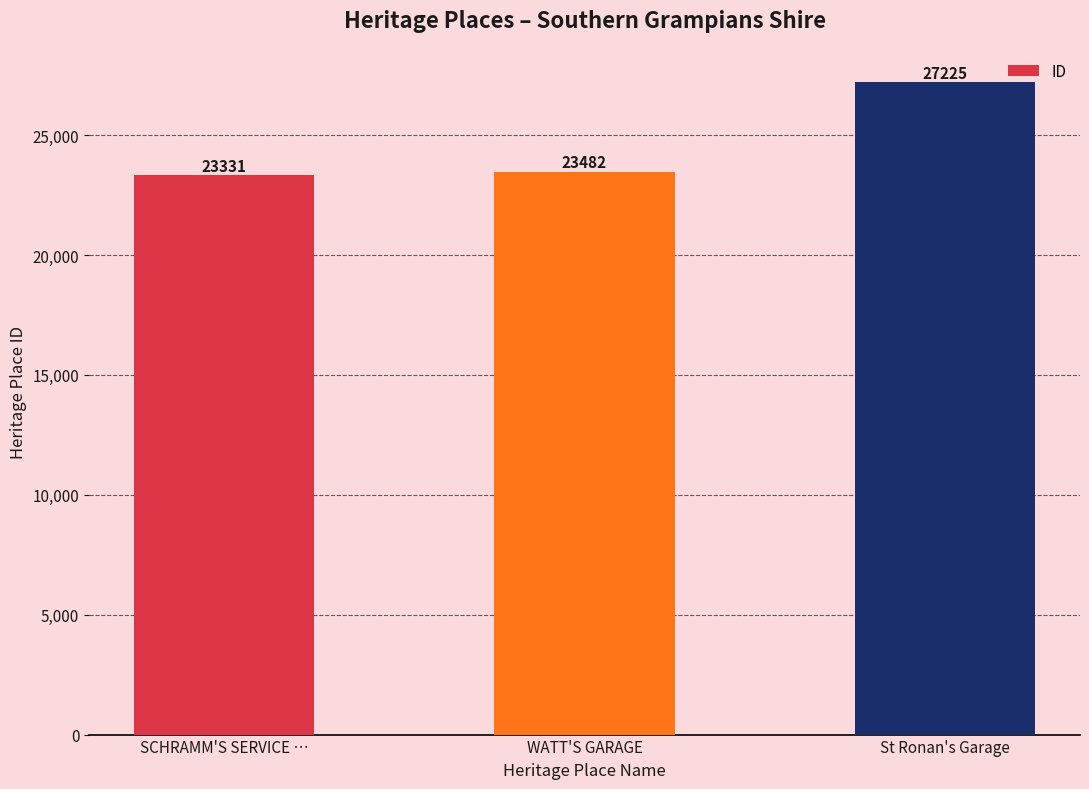

Rank the categories by value from highest to lowest.

St Ronan's Garage, WATT'S GARAGE, SCHRAMM'S SERVICE …